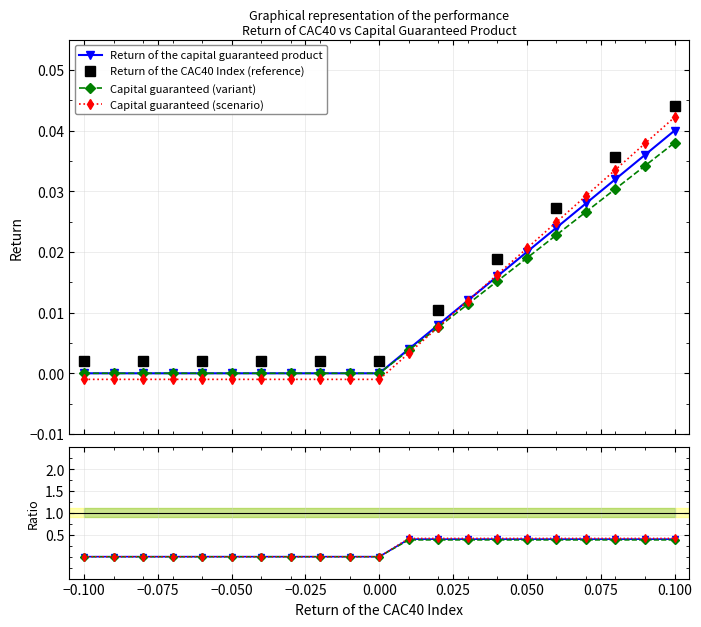

How many data points in Capital guaranteed (scenario) are above 0?

10